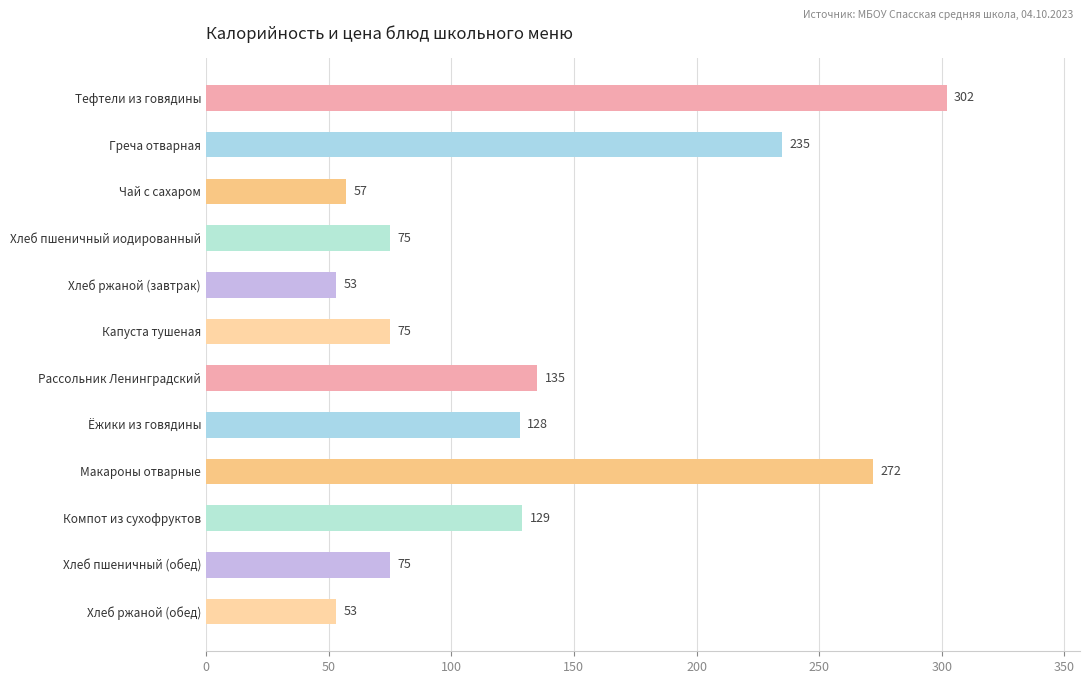

How many data points are less than 128?

6